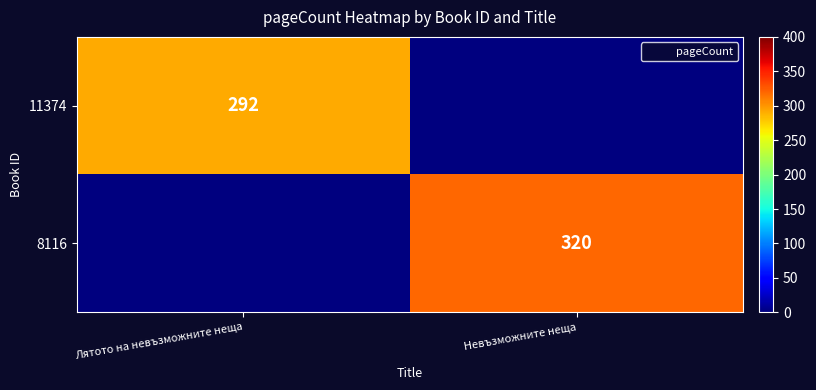

Is the value of 11374 at Лятото на невъзможните неща greater than the value of 8116 at Лятото на невъзможните неща?

Yes